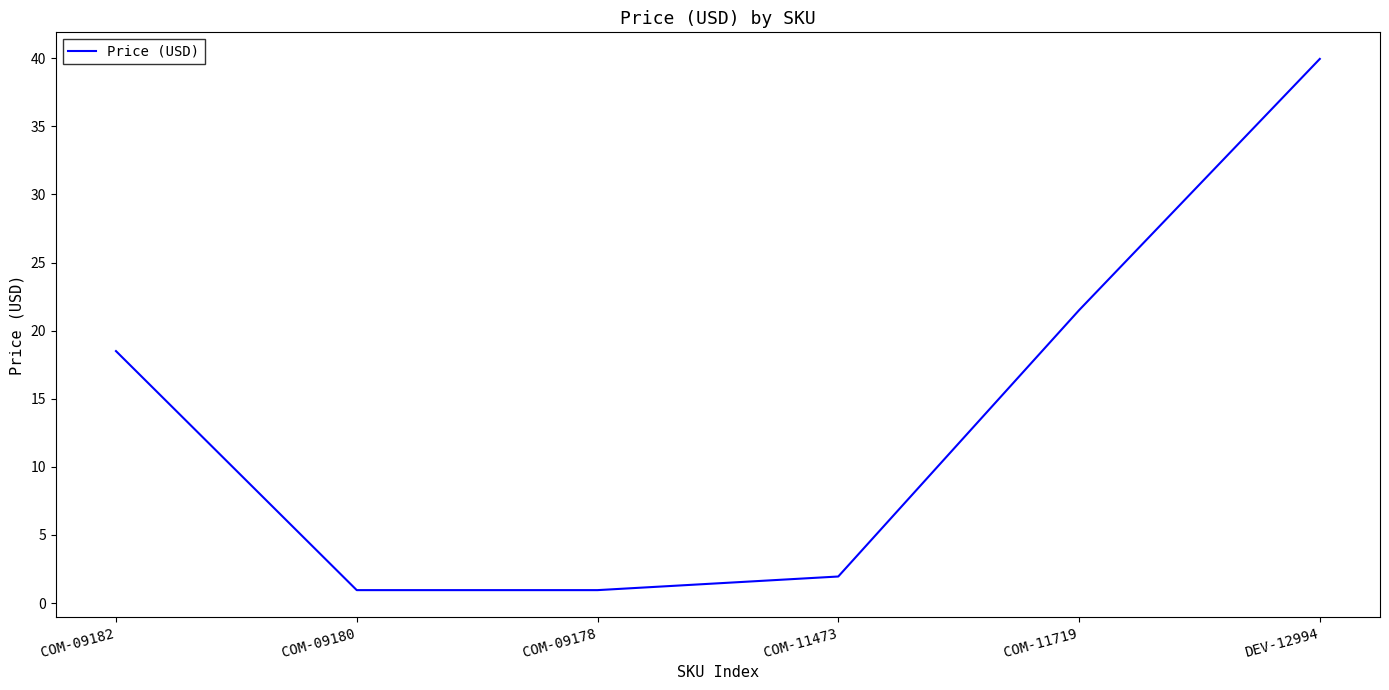

Where does the data first go above 18?

COM-09182